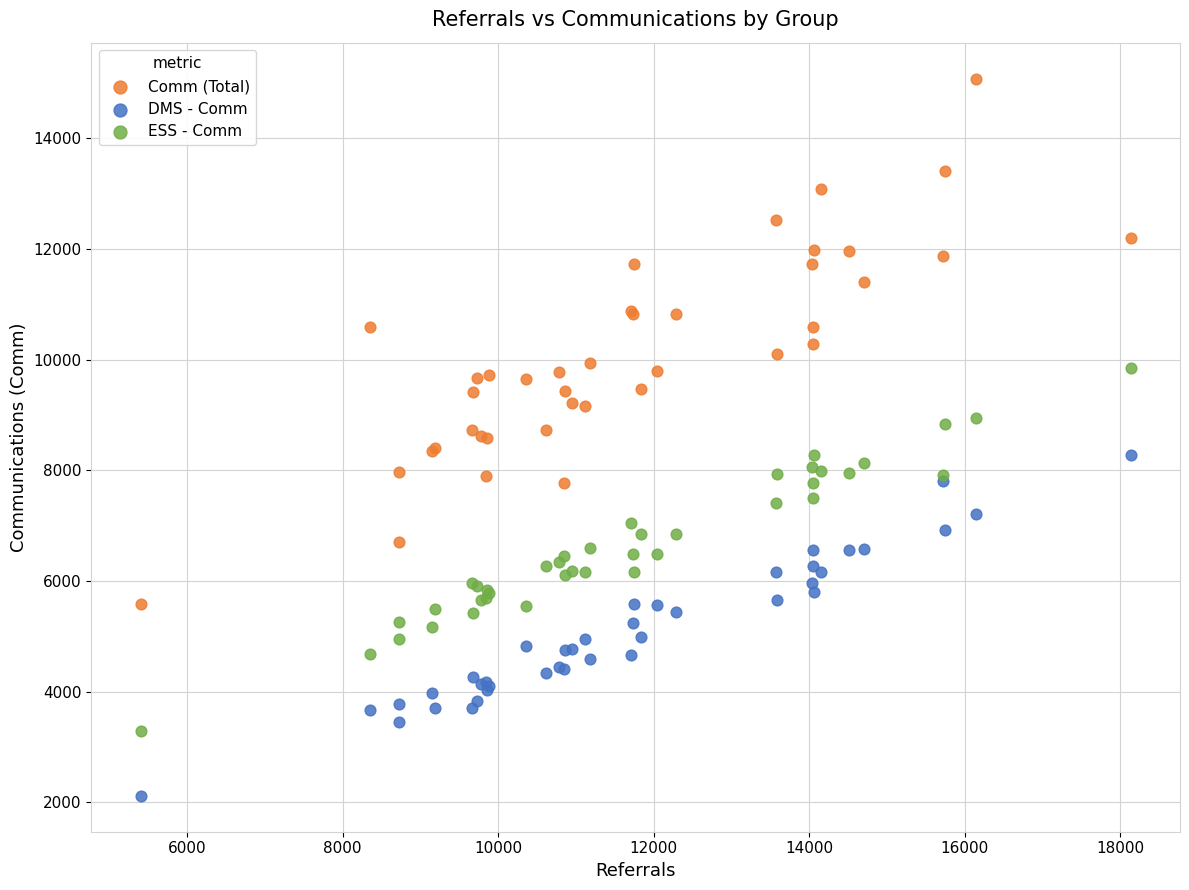

Which series contains the highest Y value?

Comm (Total)